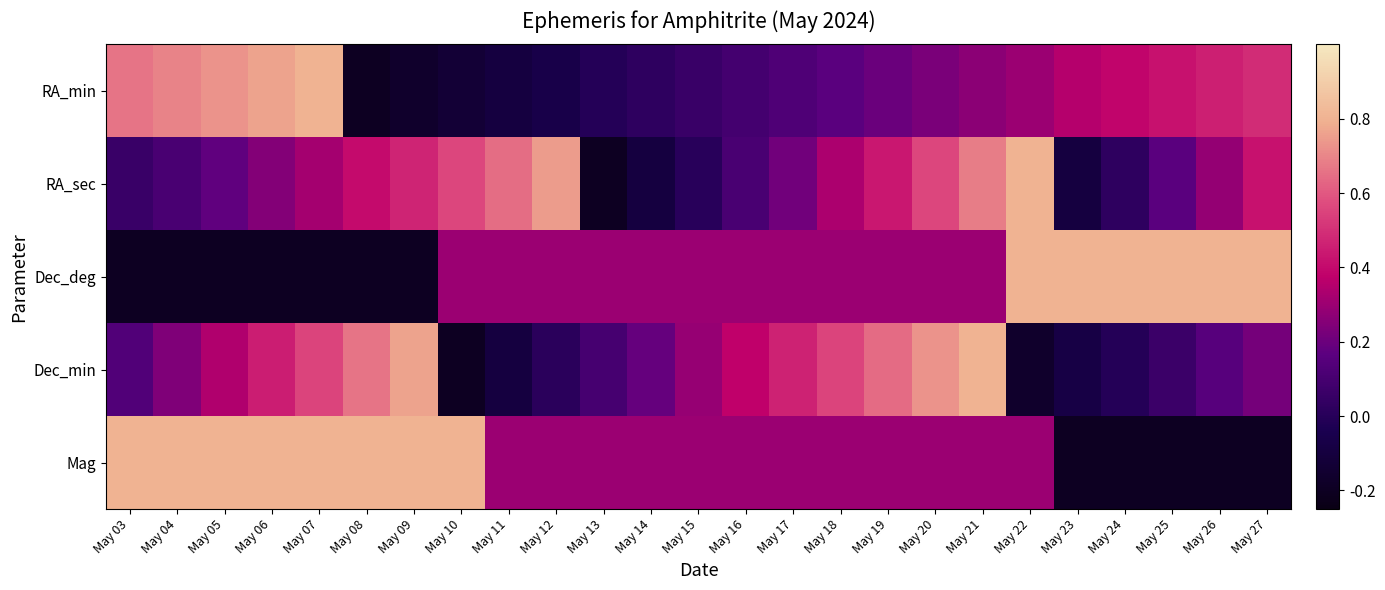

Reading left to right, transcribe all the data shown in this chart.

RA_min: May 03=0.7	May 04=0.7	May 05=0.7	May 06=0.8	May 07=0.8	May 08=-0.2	May 09=-0.2	May 10=-0.1	May 11=-0.1	May 12=-0.1	May 13=-0.0	May 14=0.0	May 15=0.1	May 16=0.1	May 17=0.1	May 18=0.2	May 19=0.2	May 20=0.2	May 21=0.3	May 22=0.3	May 23=0.4	May 24=0.4	May 25=0.4	May 26=0.5	May 27=0.5
RA_sec: May 03=0.1	May 04=0.1	May 05=0.2	May 06=0.2	May 07=0.3	May 08=0.4	May 09=0.5	May 10=0.6	May 11=0.6	May 12=0.7	May 13=-0.2	May 14=-0.1	May 15=0.0	May 16=0.1	May 17=0.2	May 18=0.3	May 19=0.4	May 20=0.6	May 21=0.7	May 22=0.8	May 23=-0.1	May 24=0.0	May 25=0.2	May 26=0.3	May 27=0.4
Dec_deg: May 03=-0.2	May 04=-0.2	May 05=-0.2	May 06=-0.2	May 07=-0.2	May 08=-0.2	May 09=-0.2	May 10=0.3	May 11=0.3	May 12=0.3	May 13=0.3	May 14=0.3	May 15=0.3	May 16=0.3	May 17=0.3	May 18=0.3	May 19=0.3	May 20=0.3	May 21=0.3	May 22=0.8	May 23=0.8	May 24=0.8	May 25=0.8	May 26=0.8	May 27=0.8
Dec_min: May 03=0.1	May 04=0.2	May 05=0.3	May 06=0.4	May 07=0.6	May 08=0.7	May 09=0.8	May 10=-0.2	May 11=-0.1	May 12=0.0	May 13=0.1	May 14=0.2	May 15=0.3	May 16=0.4	May 17=0.5	May 18=0.6	May 19=0.6	May 20=0.7	May 21=0.8	May 22=-0.2	May 23=-0.1	May 24=-0.0	May 25=0.1	May 26=0.2	May 27=0.2
Mag: May 03=0.8	May 04=0.8	May 05=0.8	May 06=0.8	May 07=0.8	May 08=0.8	May 09=0.8	May 10=0.8	May 11=0.3	May 12=0.3	May 13=0.3	May 14=0.3	May 15=0.3	May 16=0.3	May 17=0.3	May 18=0.3	May 19=0.3	May 20=0.3	May 21=0.3	May 22=0.3	May 23=-0.2	May 24=-0.2	May 25=-0.2	May 26=-0.2	May 27=-0.2